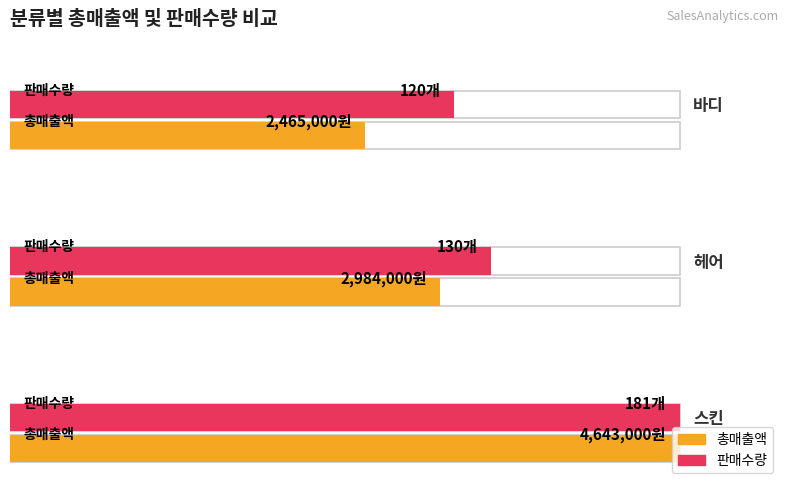

How many groups of bars are there?

3